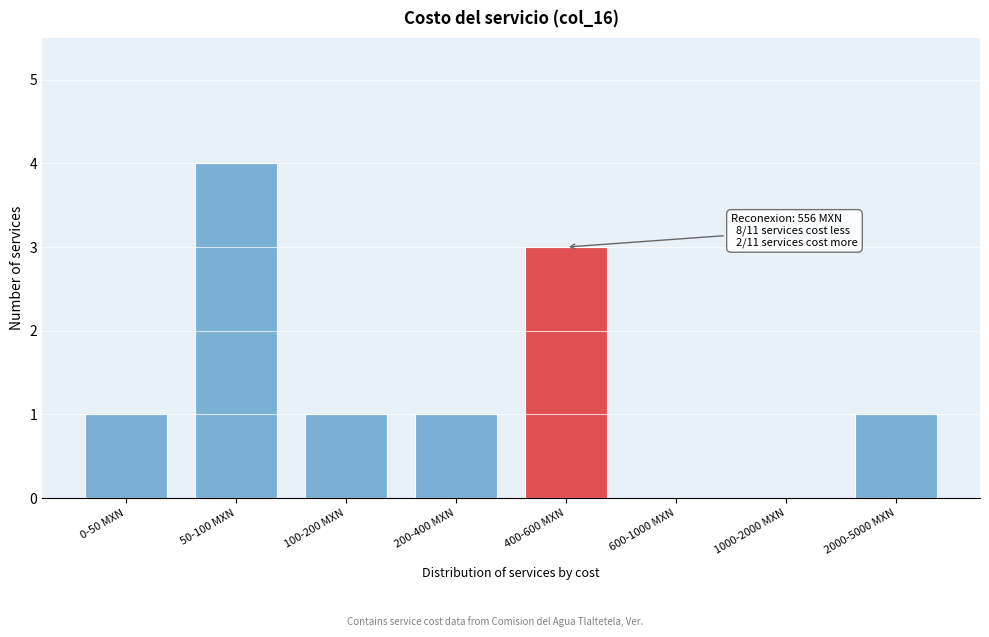

Reading right to left, list all the values displayed in this chart.

2000-5000 MXN=1	1000-2000 MXN=0	600-1000 MXN=0	400-600 MXN=3	200-400 MXN=1	100-200 MXN=1	50-100 MXN=4	0-50 MXN=1